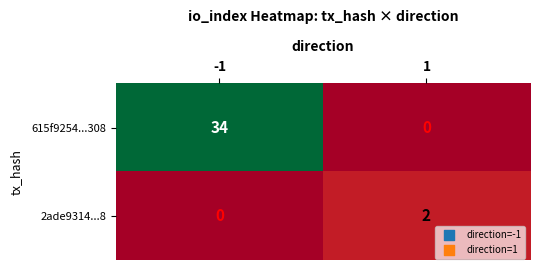

The 615f9254...308 series shows 34 at -1. True or false?

True